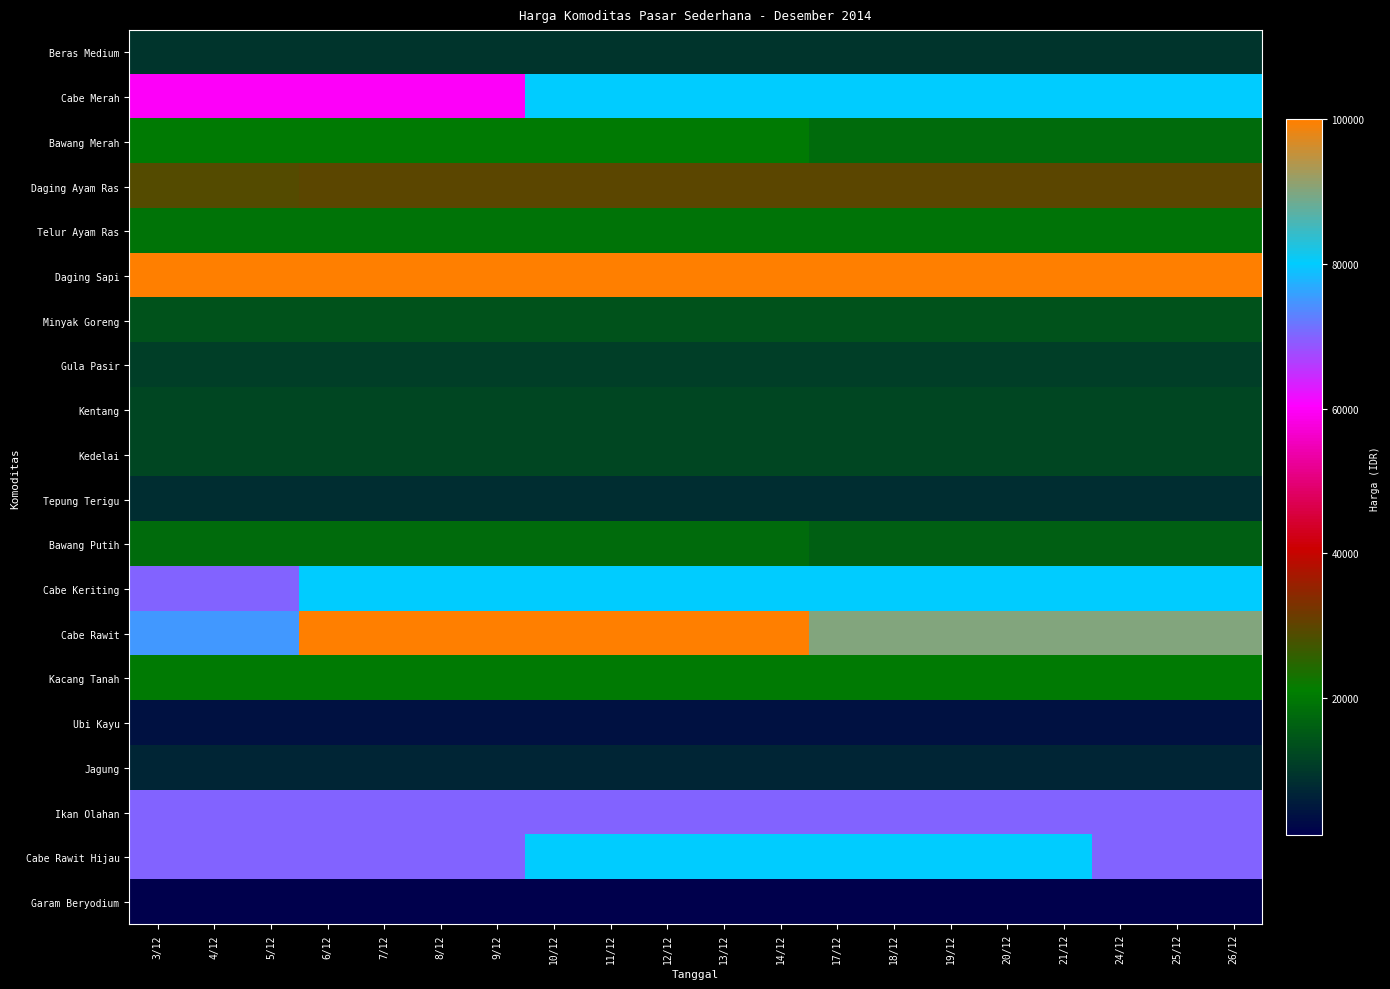

Which series has the widest spread of values?

Cabe Rawit